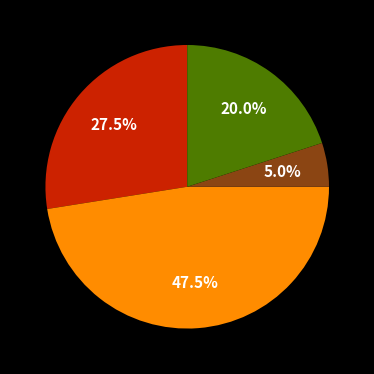

Is there any slice that represents more than half of the pie?

No